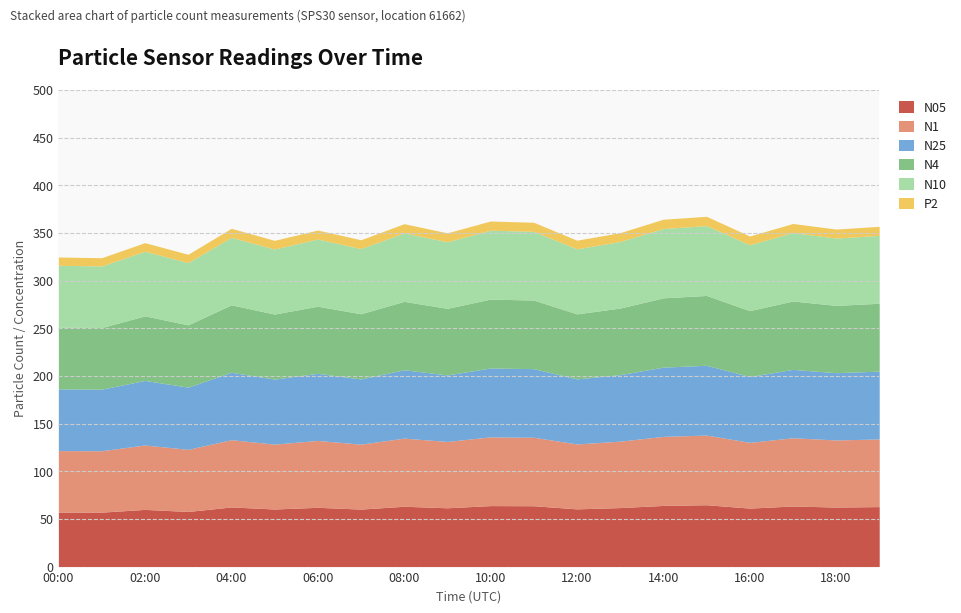

List the series in order of their peak value, lowest first.

P2, N05, N1, N25, N4, N10